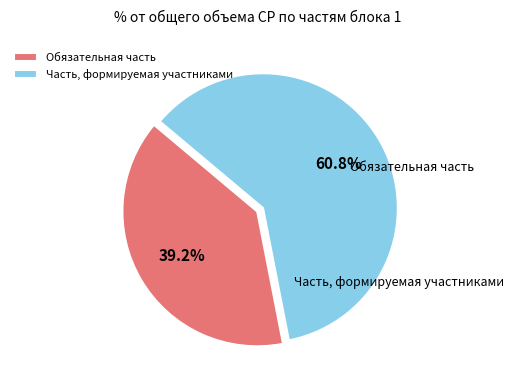

To the nearest percent, what is the difference between the Обязательная часть and Часть, формируемая участниками slice percentages?

22%